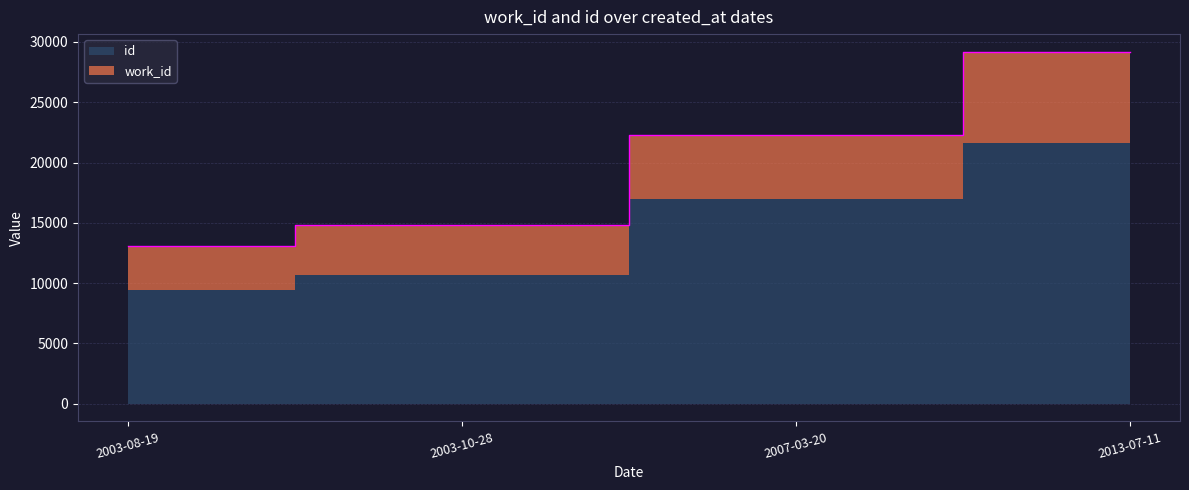

What is the difference between the values at 2003-08-19 and 2003-10-28?

1758